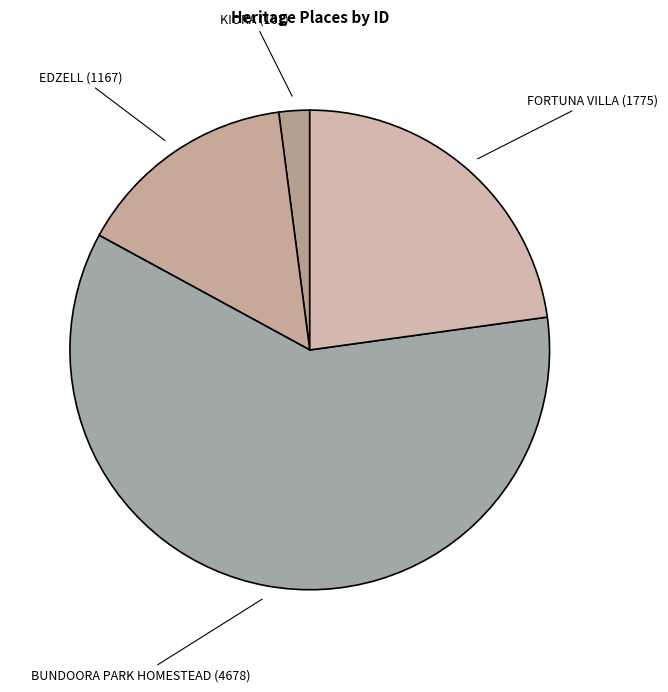

Is it true that BUNDOORA PARK HOMESTEAD is 60% of the pie?

True